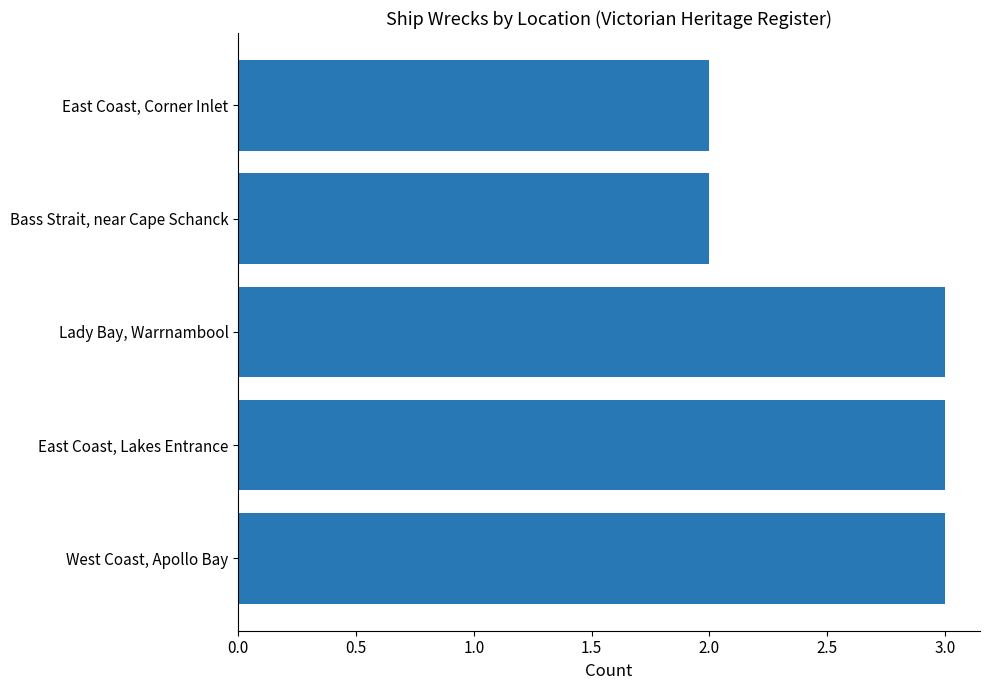

The value at Bass Strait, near Cape Schanck is 2. True or false?

True